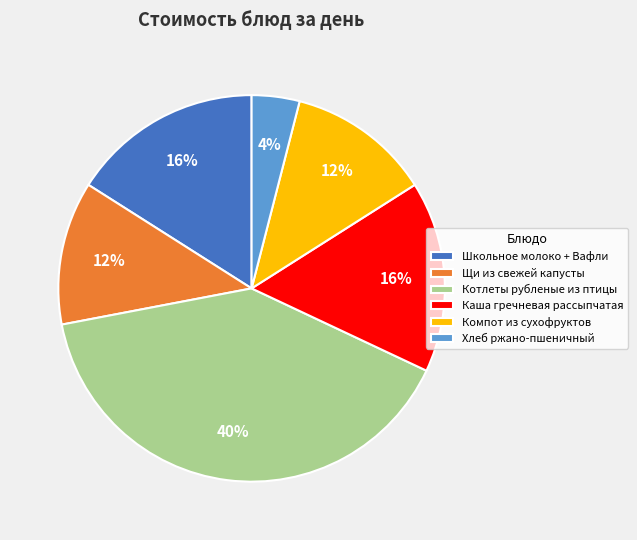

To the nearest percent, what portion does Школьное молоко + Вафли represent?

16%